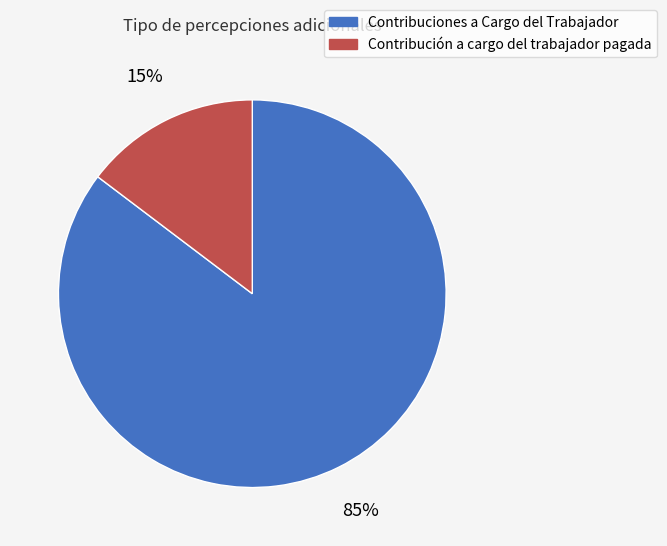

Does Contribución a cargo del trabajador pagada represent more than half of the total?

No